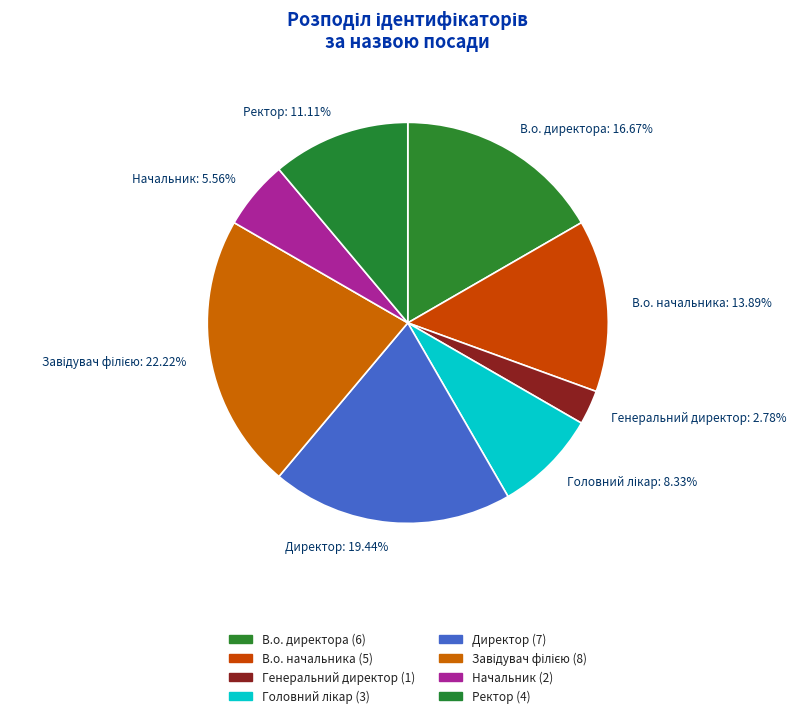

Does any single category account for the majority?

No